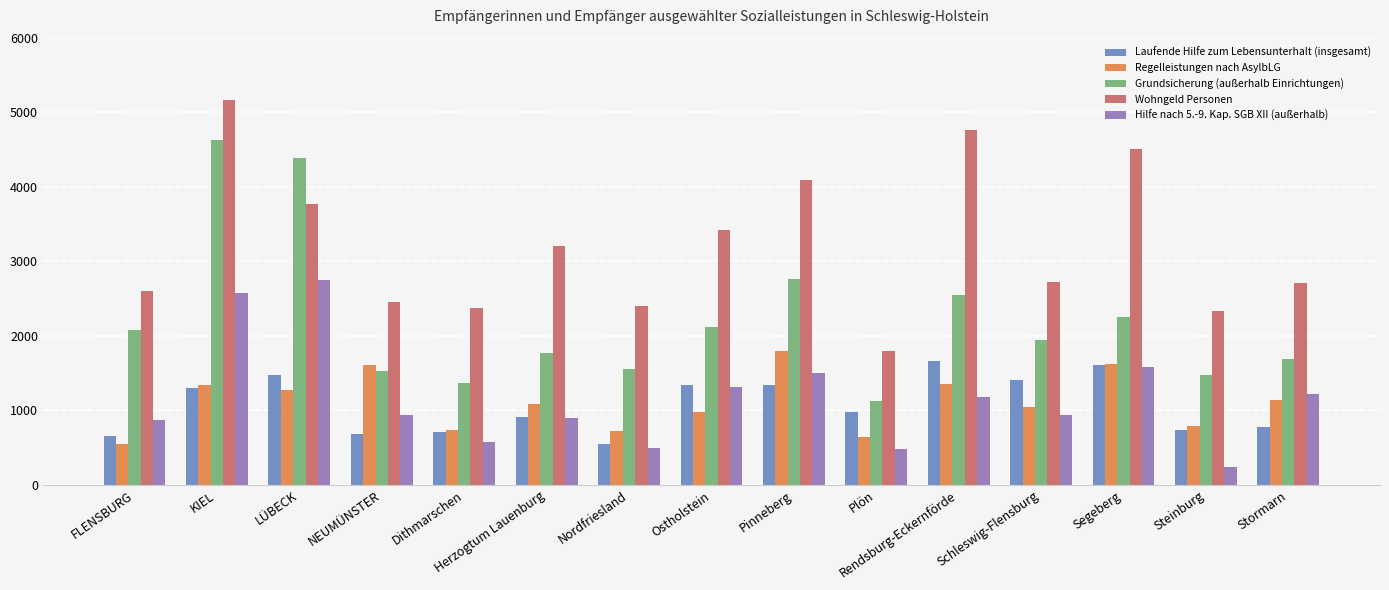

Rank the series by their maximum value, from highest to lowest.

Wohngeld Personen, Grundsicherung (außerhalb Einrichtungen), Hilfe nach 5.-9. Kap. SGB XII (außerhalb), Regelleistungen nach AsylbLG, Laufende Hilfe zum Lebensunterhalt (insgesamt)